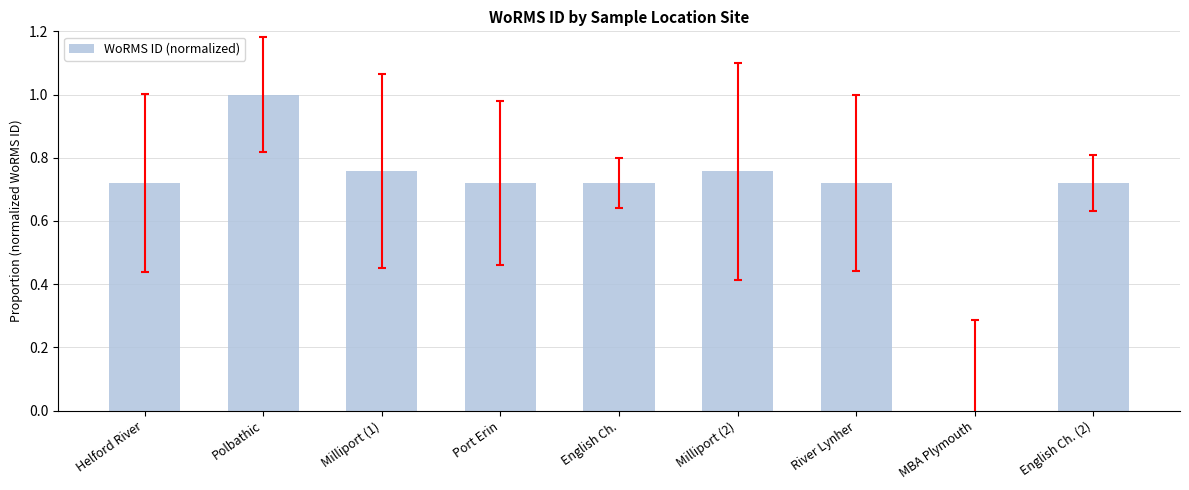

Between Milliport (1) and Polbathic, which is larger?

Polbathic